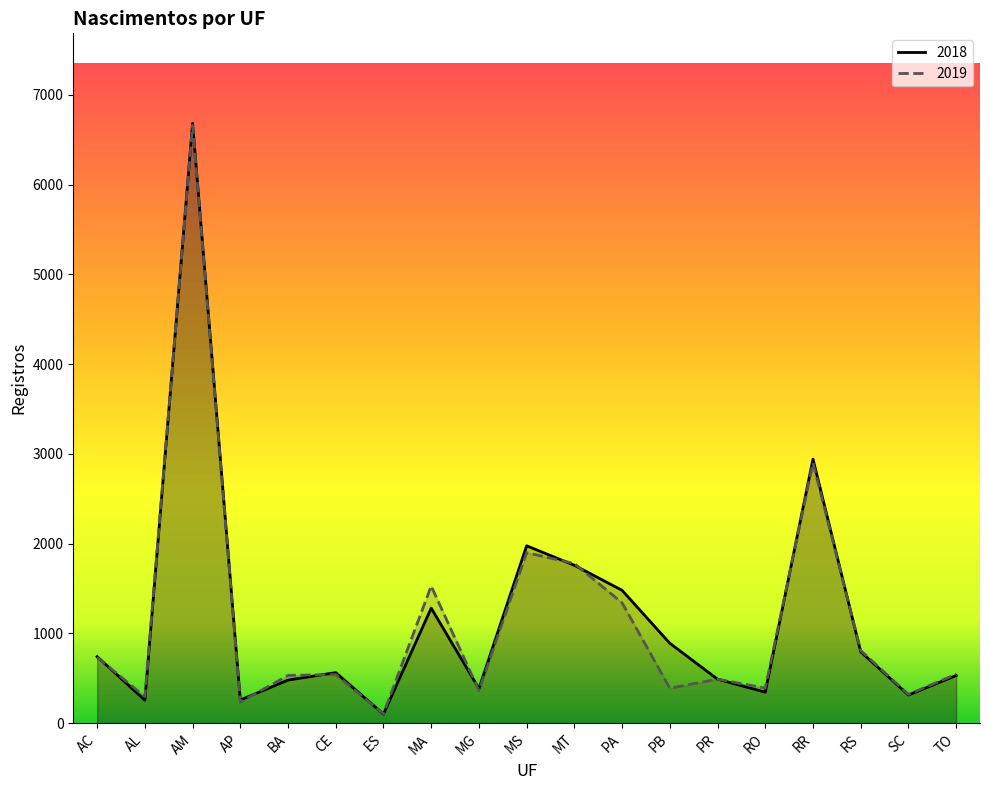

Where is the first local minimum for 2019?

AL